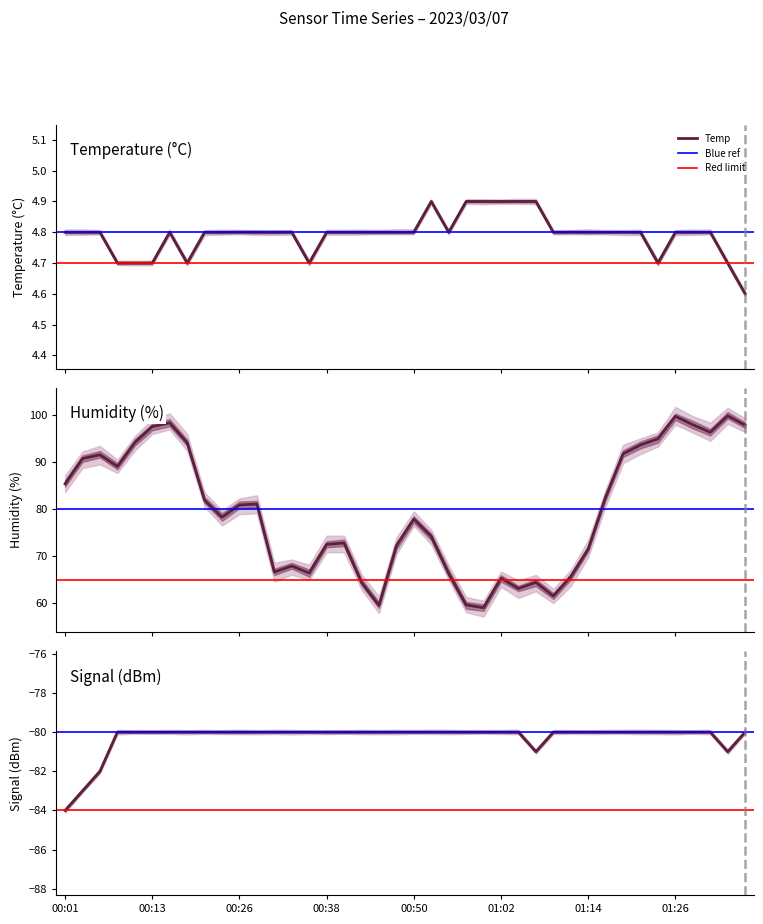

What is the value of the Temp point at the 15th from the left?

4.7